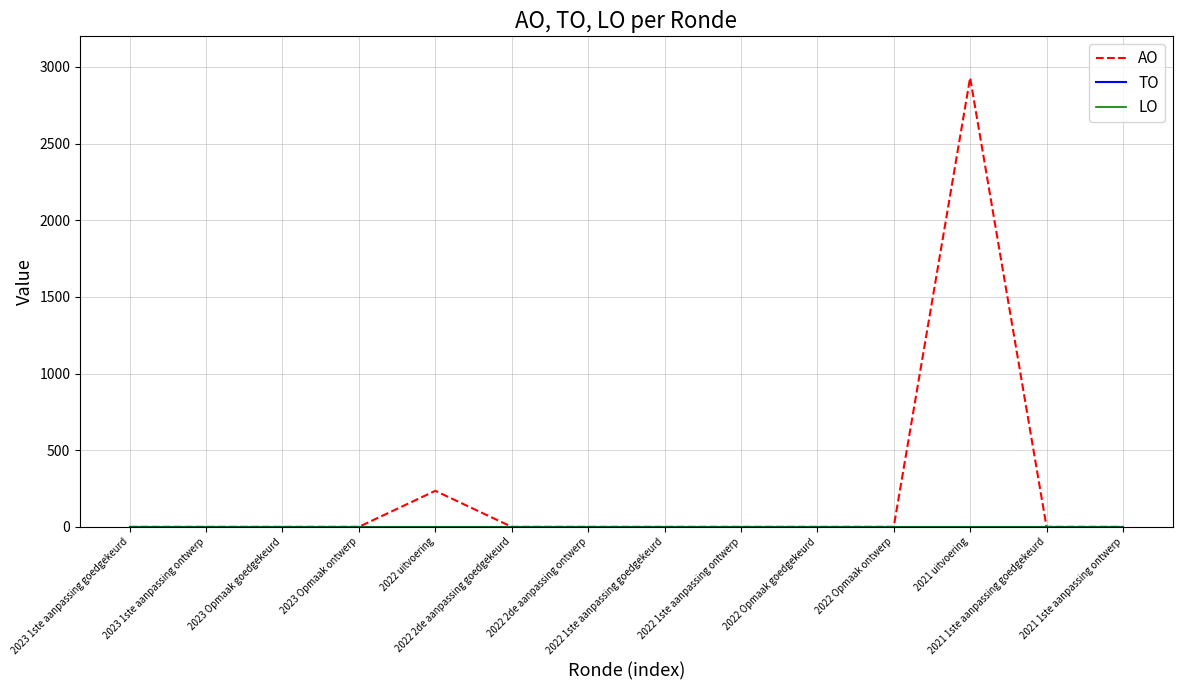

The value of TO at 2023 1ste aanpassing goedgekeurd is 0. True or false?

True